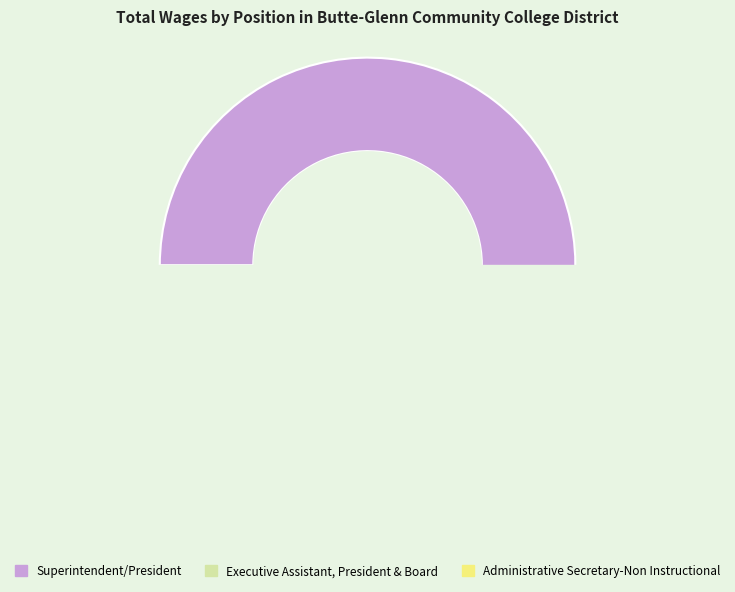

What percentage is the Executive Assistant, President & Board slice, to the nearest percent?

23%